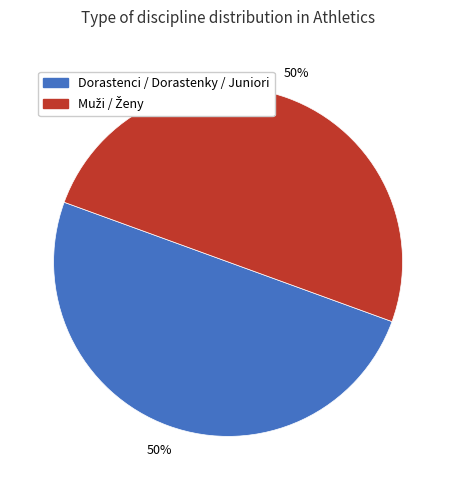

To the nearest percent, what is the average slice percentage?

50%